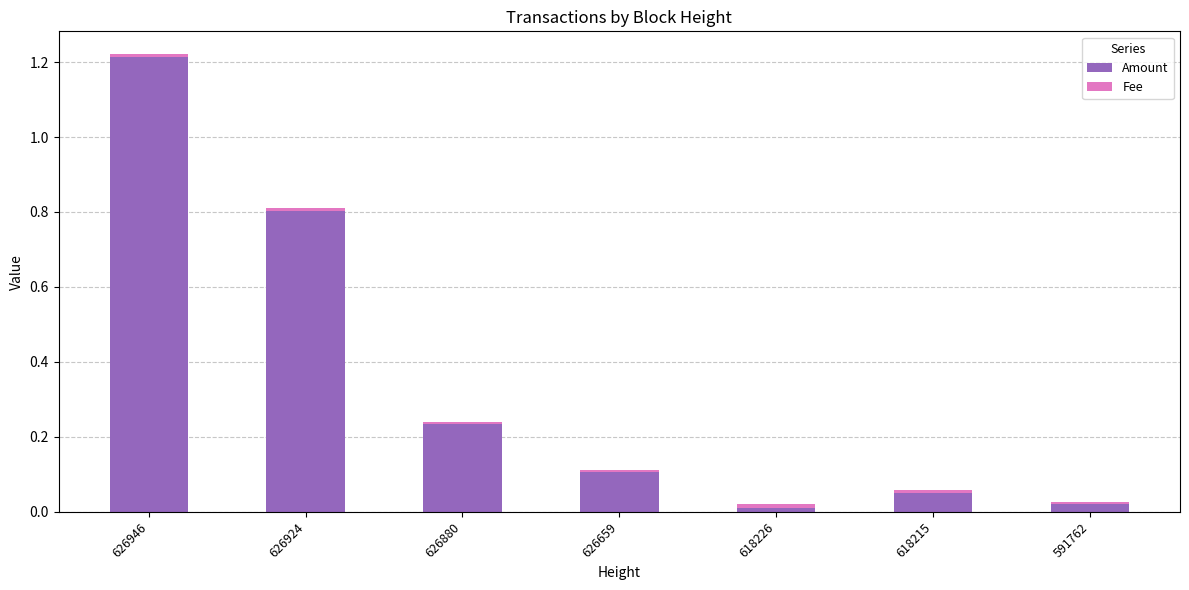

Count the number of data series in this chart.

2